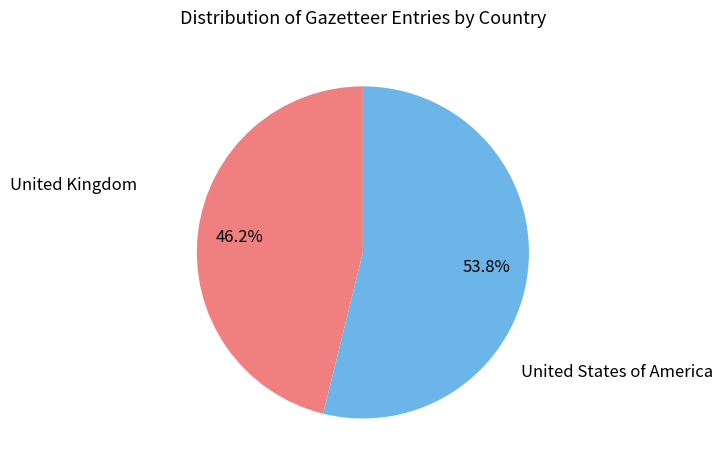

What percentage is the United States of America slice, to the nearest percent?

54%